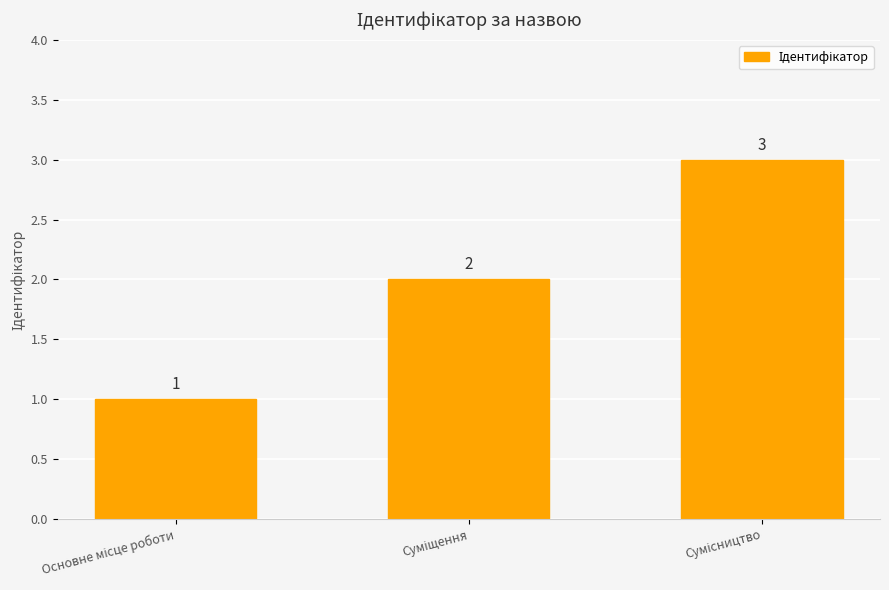

What is the value of the 2nd bar from the left?

2